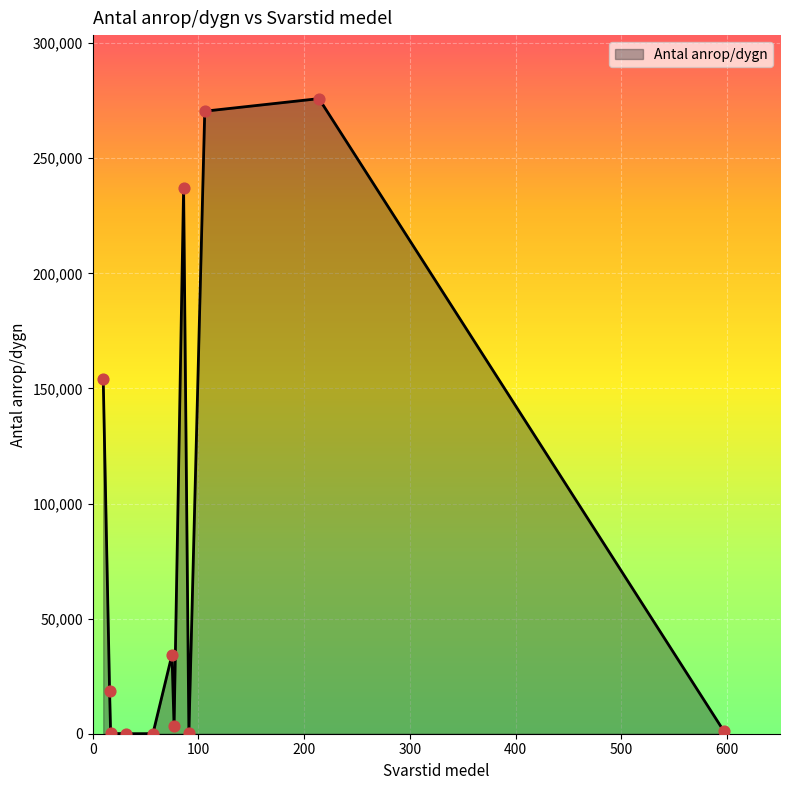

What is the maximum value shown in the chart?

275926.4